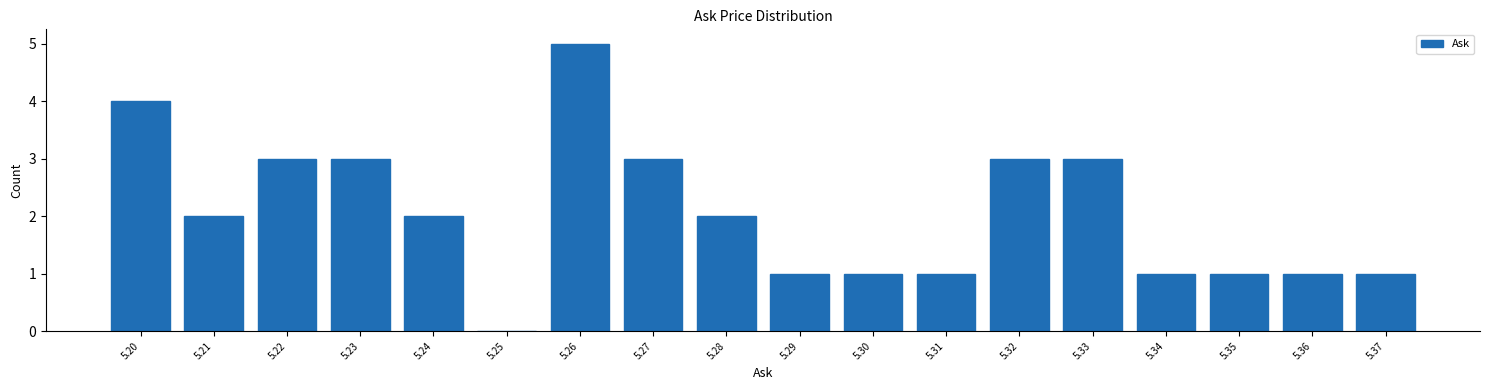

Reading left to right, transcribe this chart: for each bar, give the range it covers on the x-axis and its height. The values are not printed on the chart, so give them approximately, as read against the axis.

5.195 to 5.205: 4
5.205 to 5.215: 2
5.215 to 5.225: 3
5.225 to 5.235: 3
5.235 to 5.245: 2
5.245 to 5.255: 0
5.255 to 5.265: 5
5.265 to 5.275: 3
5.275 to 5.285: 2
5.285 to 5.295: 1
5.295 to 5.305: 1
5.305 to 5.315: 1
5.315 to 5.325: 3
5.325 to 5.335: 3
5.335 to 5.345: 1
5.345 to 5.355: 1
5.355 to 5.365: 1
5.365 to 5.375: 1